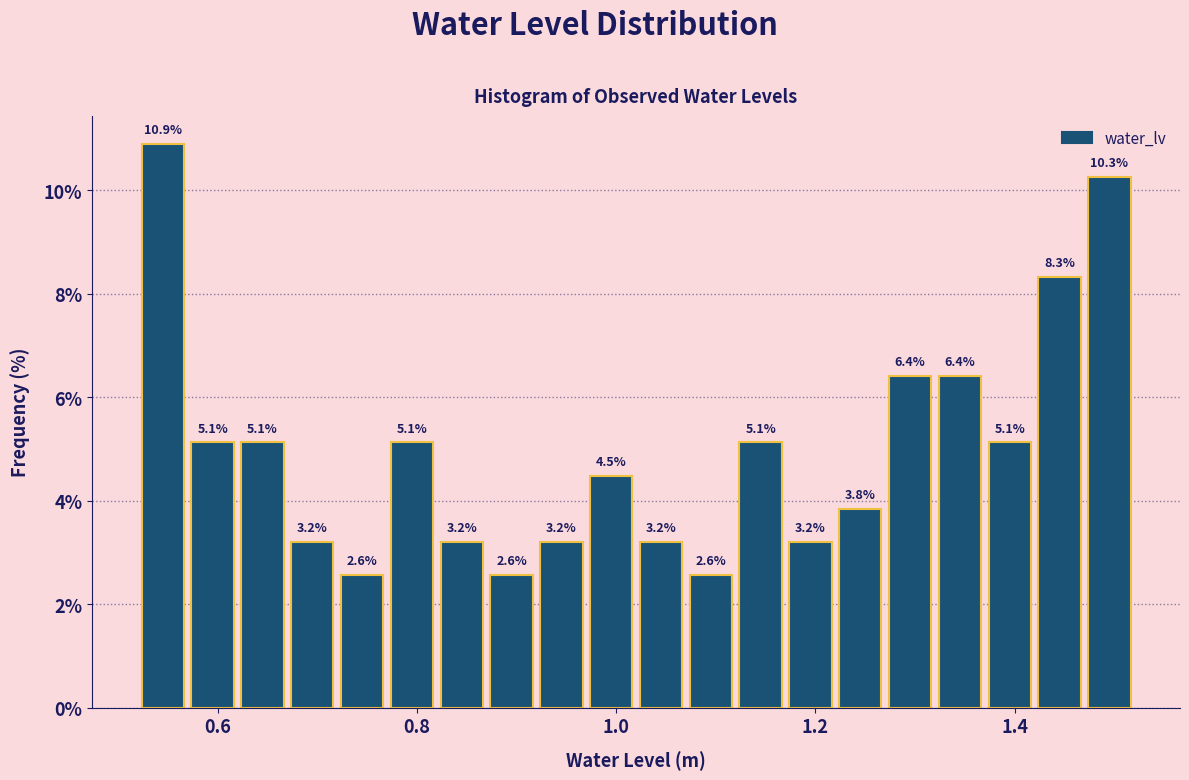

Around what value on the x-axis is the tallest bar? Give the approximate position of its centre, as read against the axis.

0.54